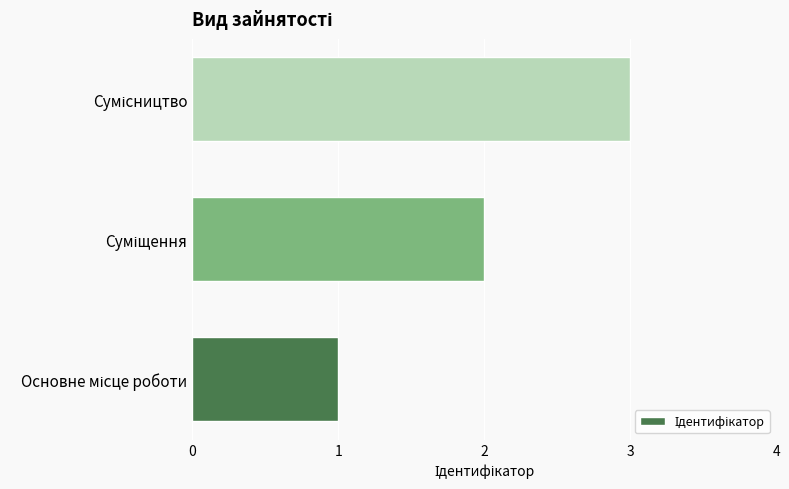

How many values are below 2?

1